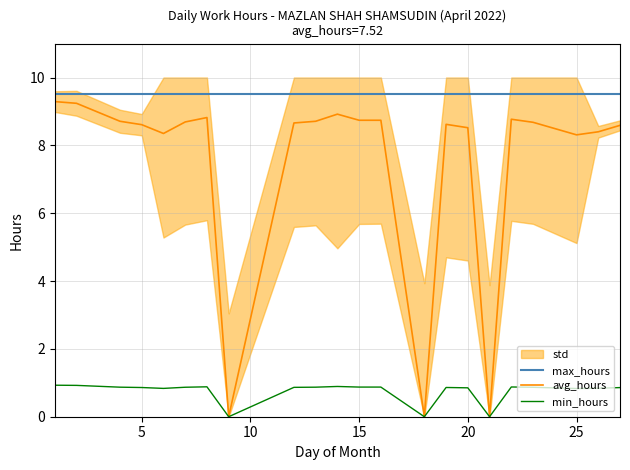

True or false: max_hours and min_hours cross at least once.

False